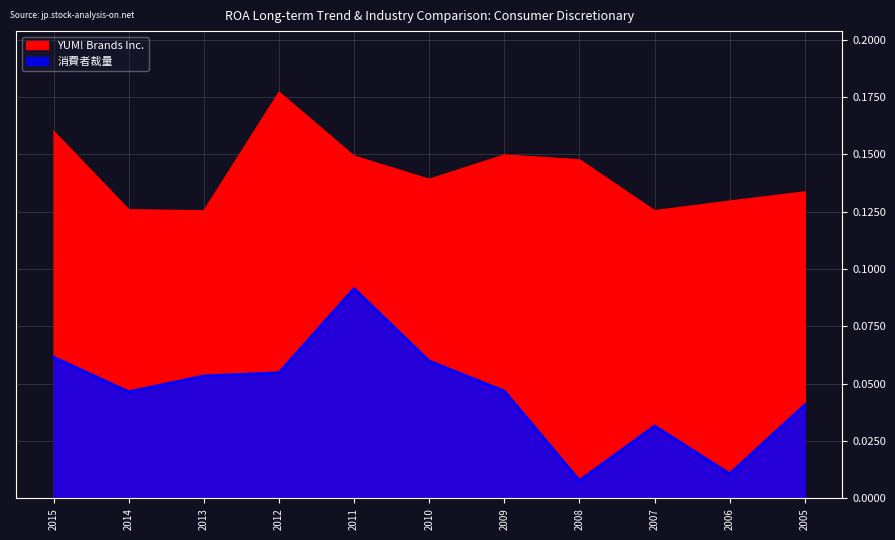

Reading left to right, list all the values displayed in this chart.

YUM! Brands Inc.: 0.2	0.1	0.1	0.2	0.1	0.1	0.1	0.1	0.1	0.1	0.1
消費者裁量: 0.1	0.0	0.1	0.1	0.1	0.1	0.0	0.0	0.0	0.0	0.0